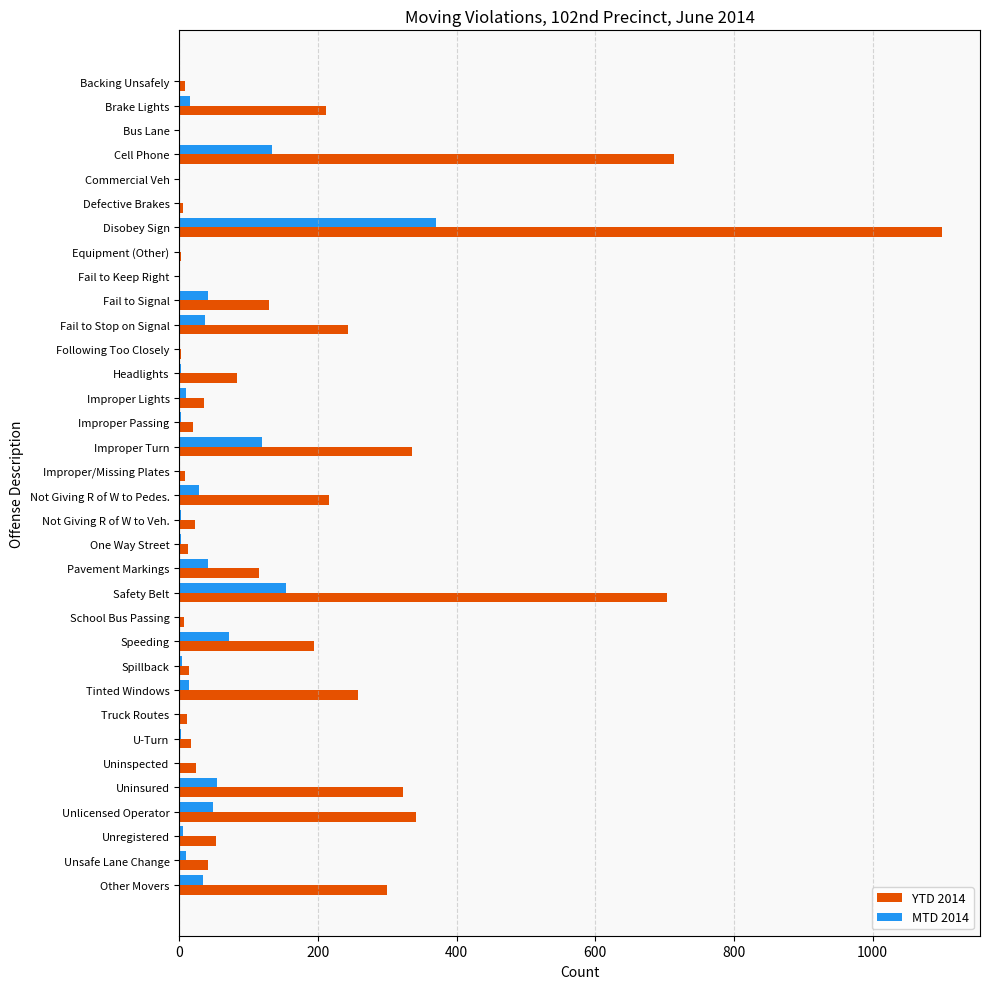

At which category is the sum across all series the highest?

Disobey Sign